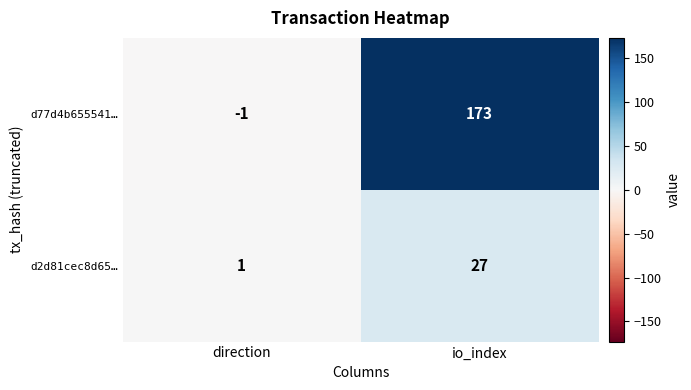

The d77d4b655541… series shows 248 at io_index. True or false?

False